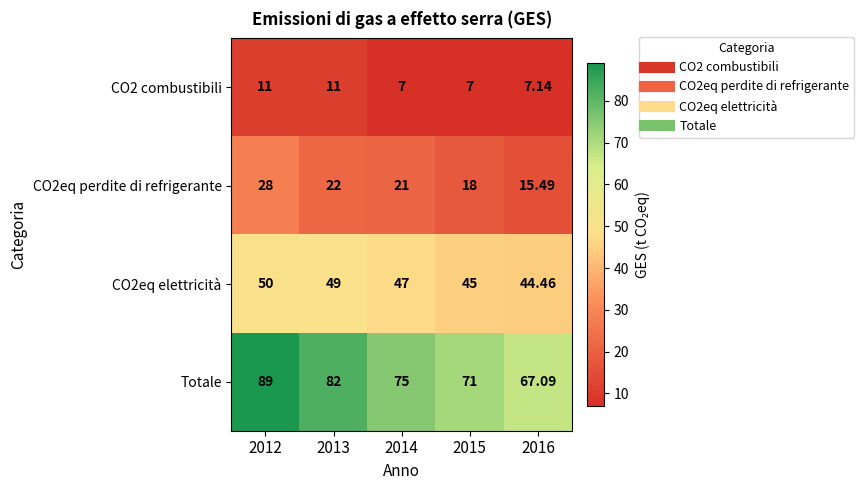

Is the value of CO2eq perdite di refrigerante at 2013 greater than the value of Totale at 2012?

No